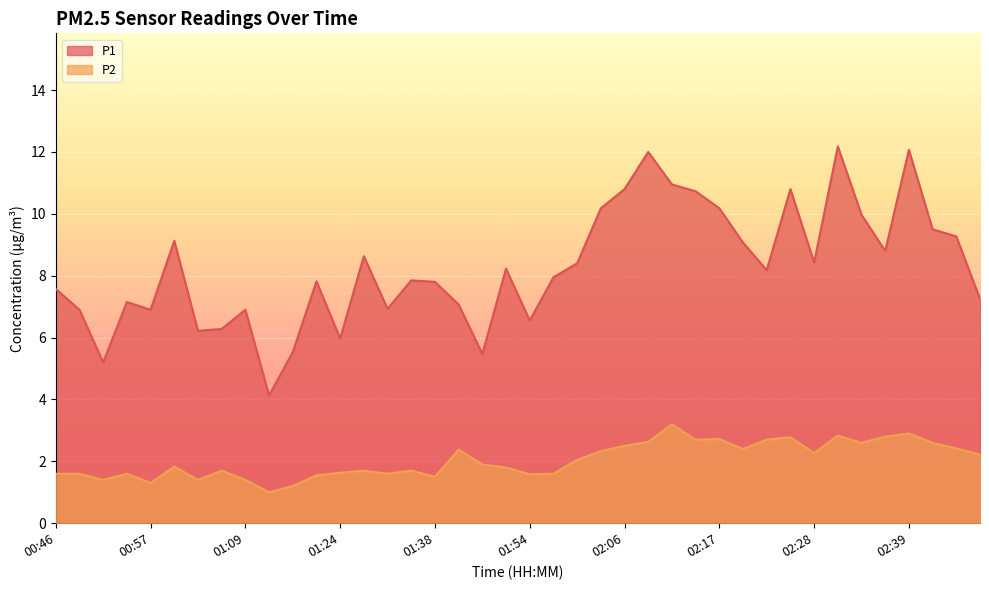

Rank the series at 02:34 from highest to lowest value.

P1, P2